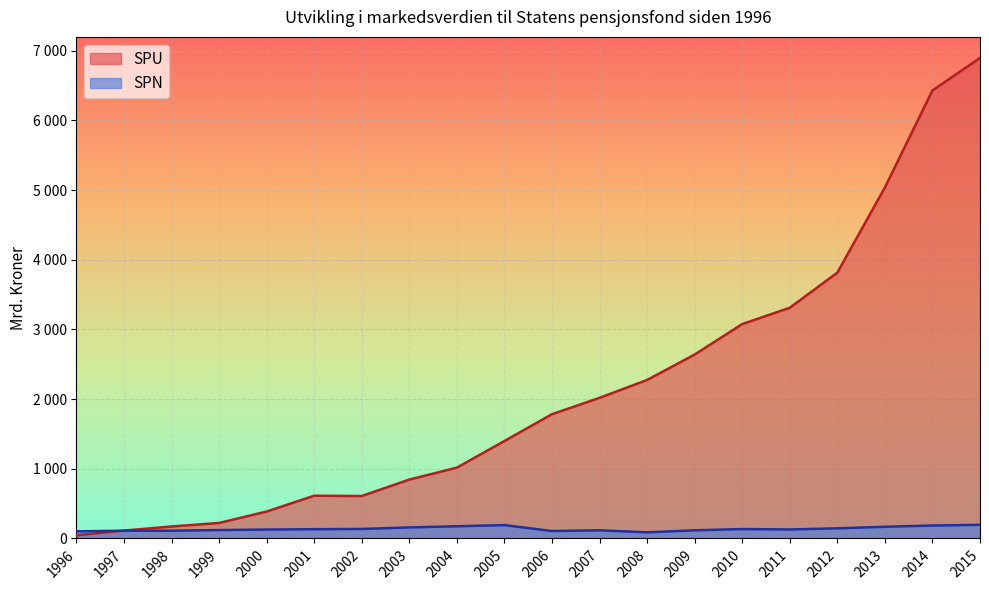

What is the smallest value displayed?

46.3